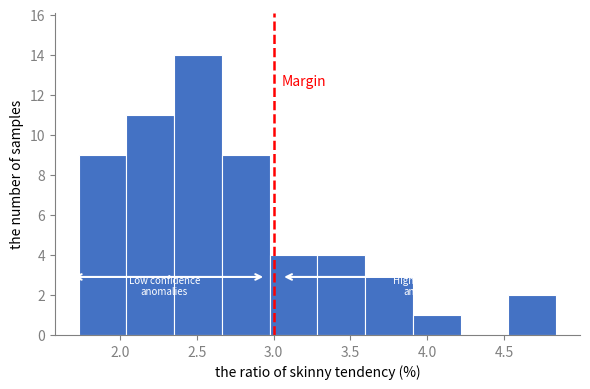

Reading left to right, list every bar in this chart as the range it spans on the x-axis followed by its height. Neither the bar edges nor the heights are printed on the chart, so give them approximately, as read against the axes.

1.75 to 2.05: 9
2.05 to 2.35: 11
2.35 to 2.65: 14
2.65 to 2.95: 9
2.95 to 3.30: 4
3.30 to 3.60: 4
3.60 to 3.90: 3
3.90 to 4.20: 1
4.20 to 4.55: 0
4.55 to 4.85: 2